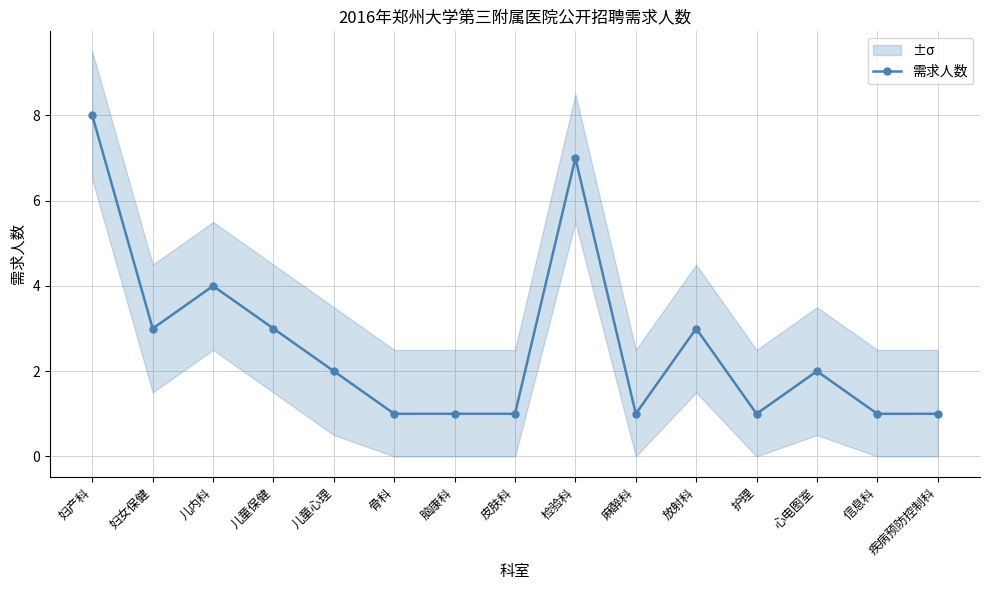

How many lines are shown in the chart?

1